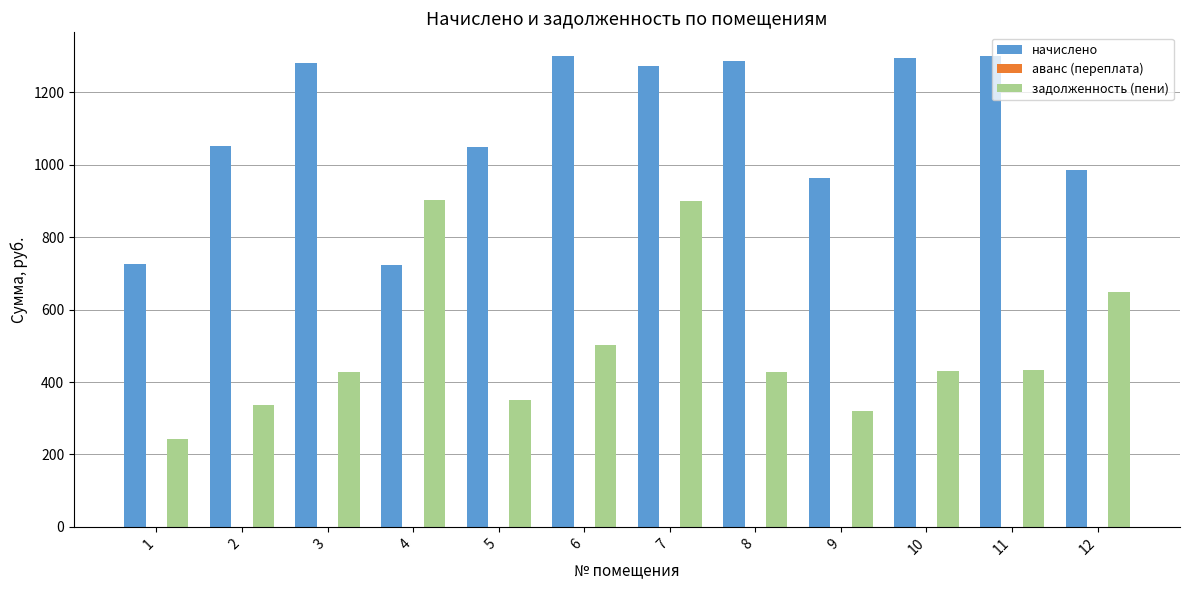

How many categories are shown in the chart?

12